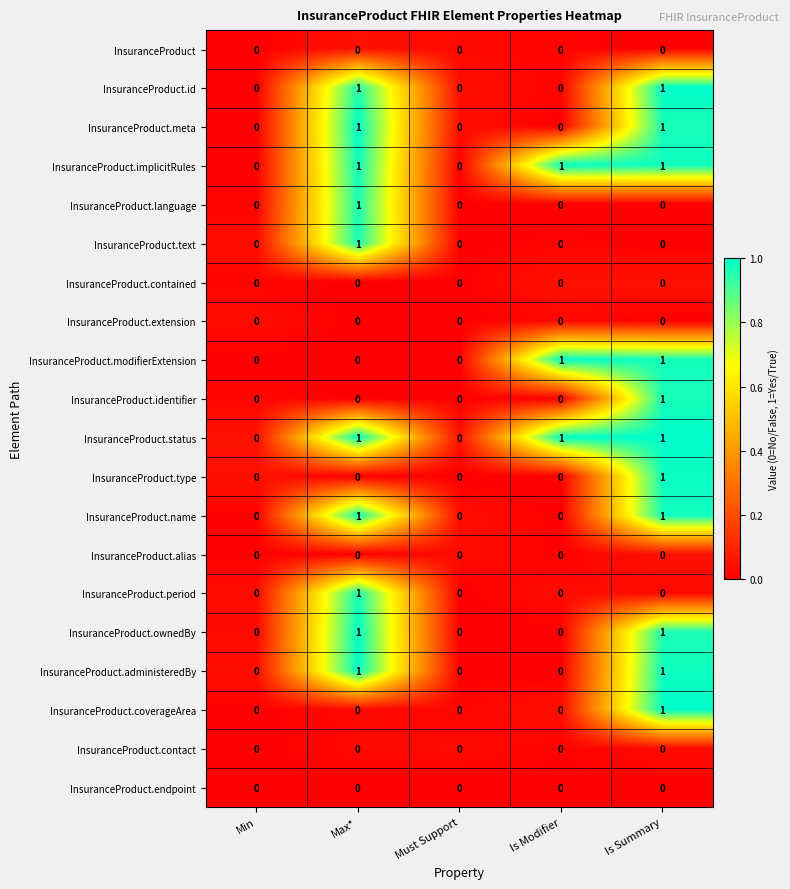

How many InsuranceProduct.implicitRules values are between 0 and 1?

5